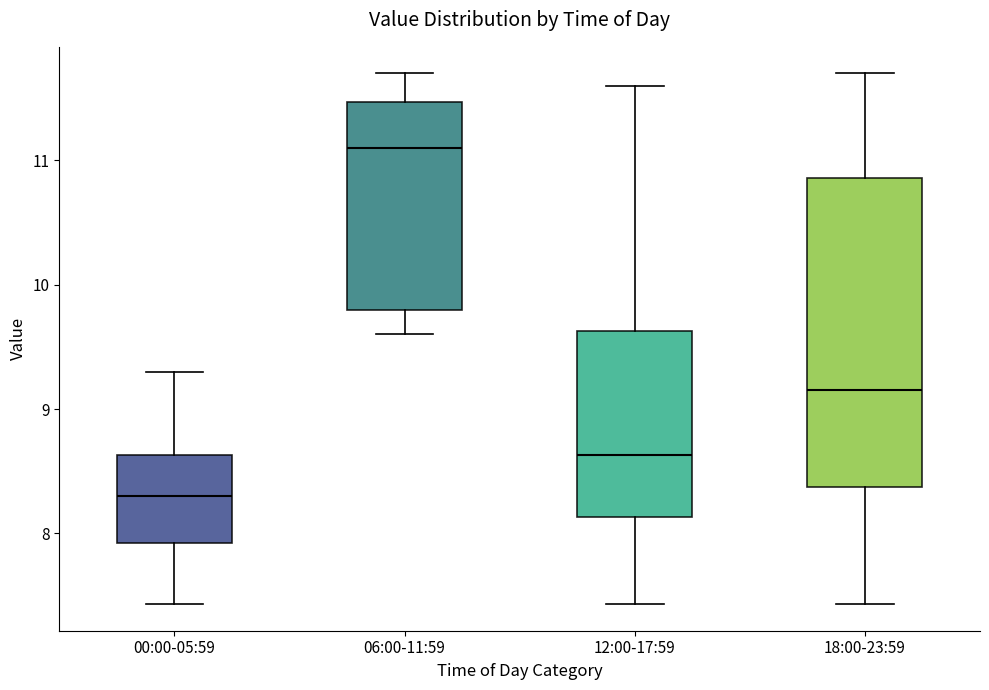

Reading left to right, transcribe this box plot: for each box, give where its median line is, the range the box spans, and where its two whiskers end, as read against the y-axis. The values are not printed on the chart, so give them approximately, as read against the axis.

00:00-05:59: median 8.3, box 7.9 to 8.6, whiskers 7.4 to 9.3
06:00-11:59: median 11.1, box 9.8 to 11.5, whiskers 9.6 to 11.7
12:00-17:59: median 8.6, box 8.1 to 9.6, whiskers 7.4 to 11.6
18:00-23:59: median 9.2, box 8.4 to 10.9, whiskers 7.4 to 11.7